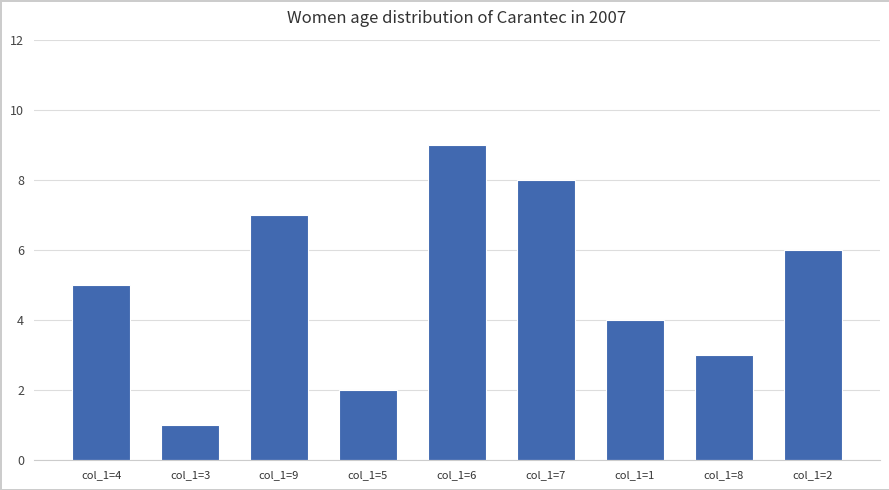

Between col_1=8 and col_1=3, which is larger?

col_1=8